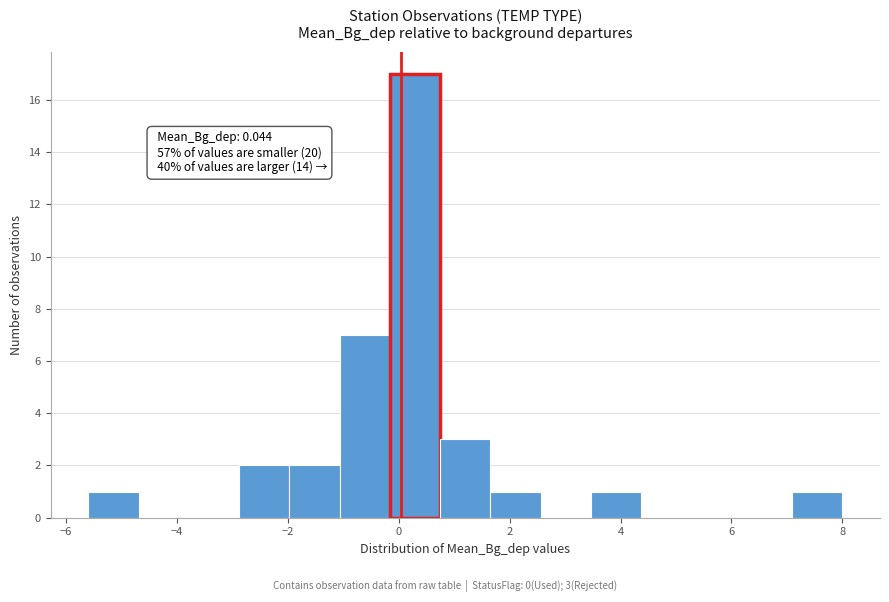

Over which range of the x-axis is the bar tallest?

-0.2 to 0.8